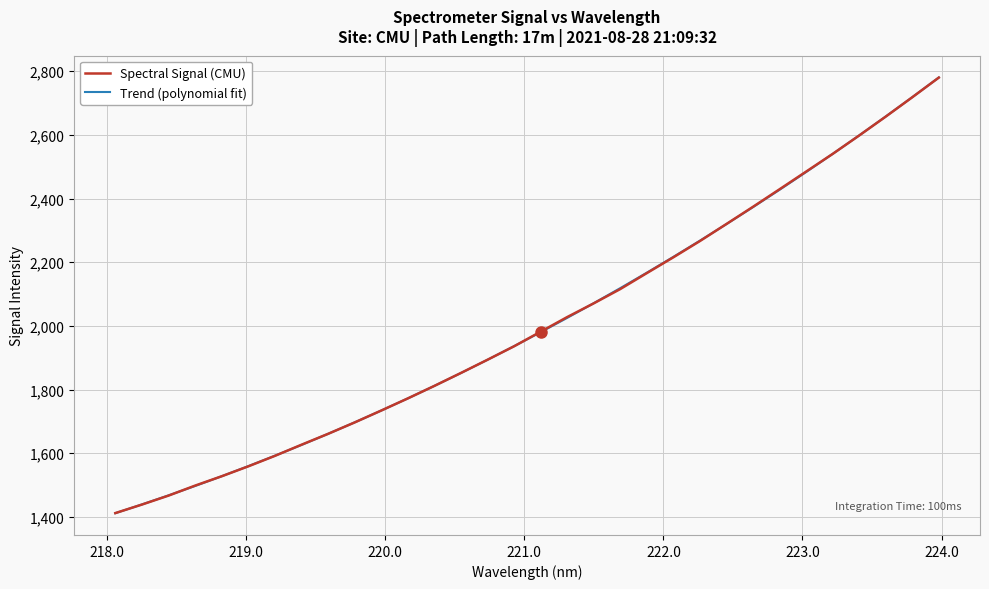

What is the highest value of the Spectral Signal (CMU) series?

2780.0